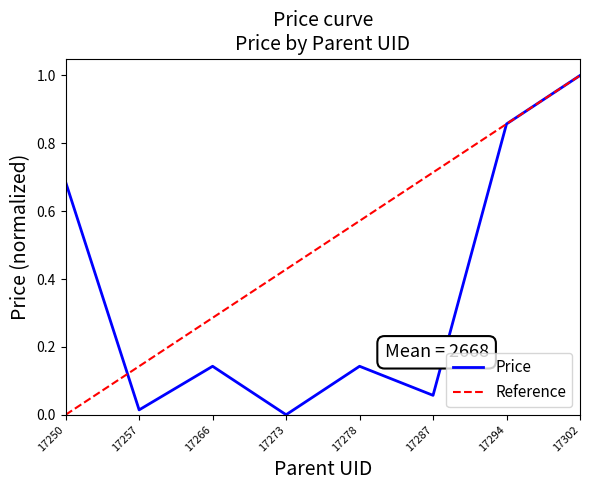

Reading right to left, list all the values displayed in this chart.

1.0	0.9	0.1	0.1	0.0	0.1	0.0	0.7